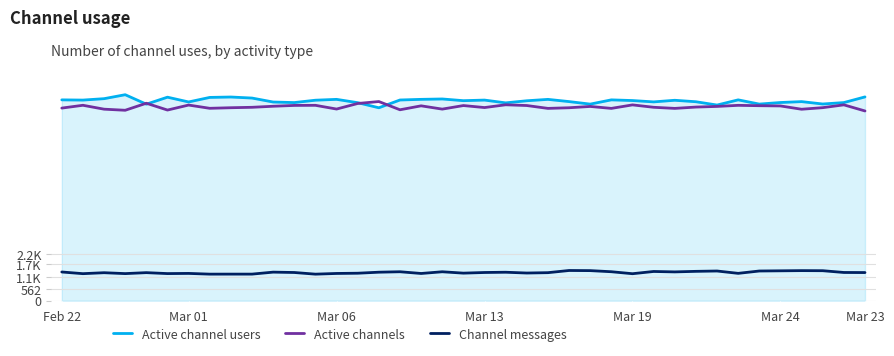

What are all the series names shown in the legend?

Active channel users, Active channels, Channel messages